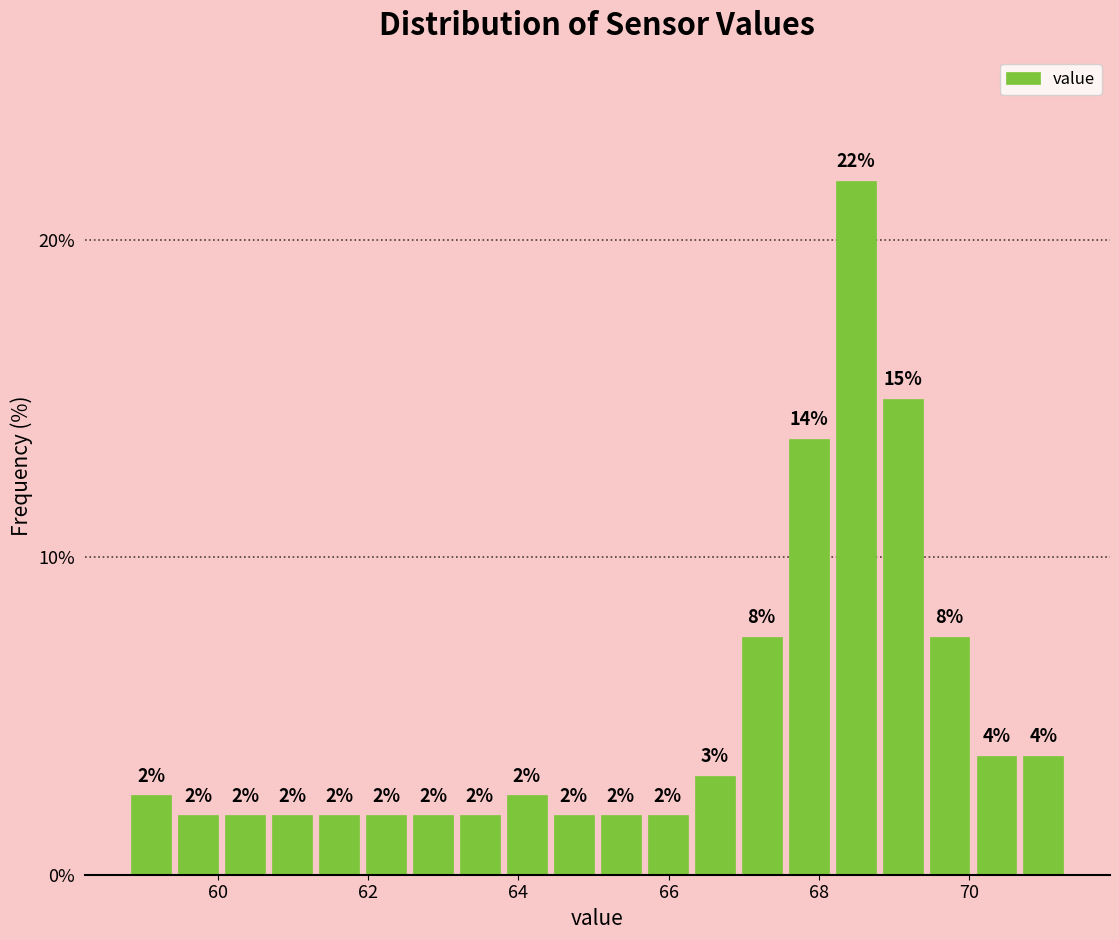

Around what value on the x-axis is the tallest bar? Give the approximate position of its centre, as read against the axis.

68.4